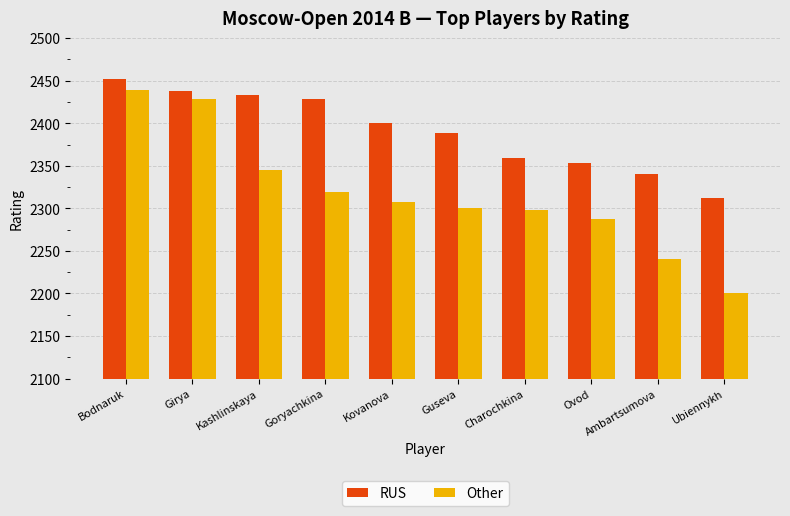

The value of RUS at Kovanova is 1296. True or false?

False